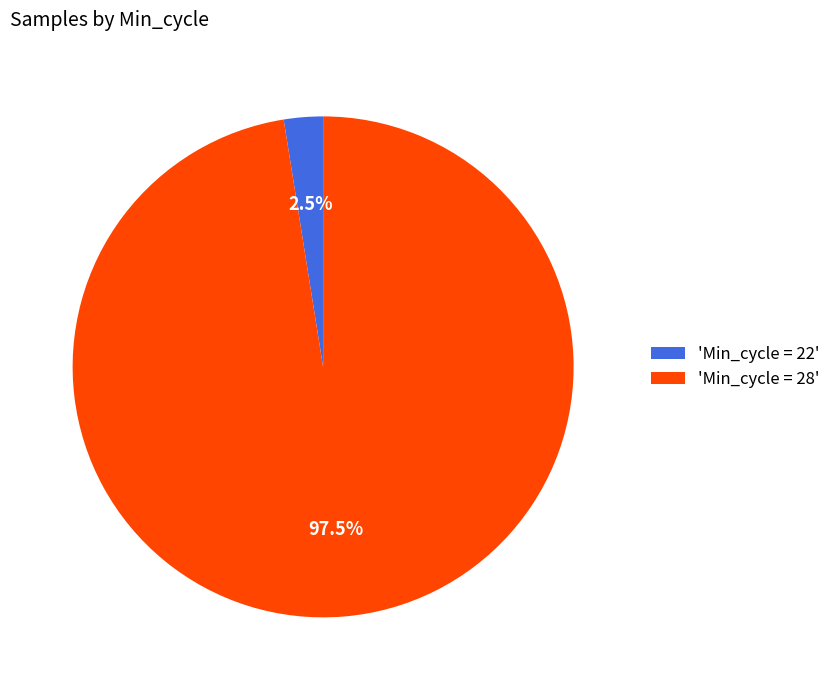

What is the majority slice?

'Min_cycle = 28'